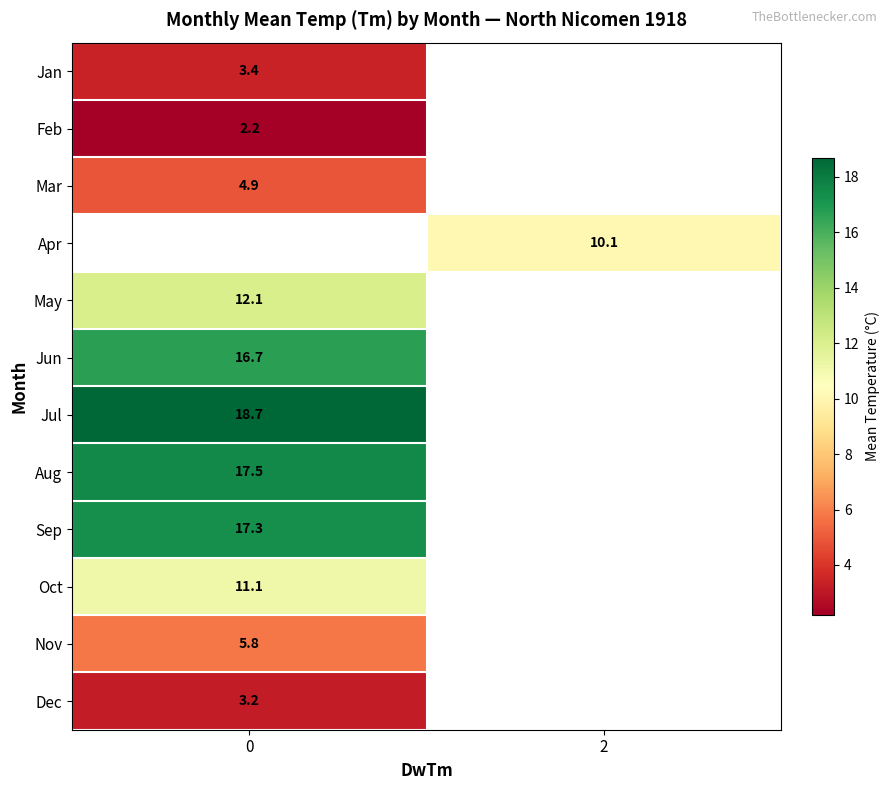

Is it true that Mar equals 4.9 at 0?

True